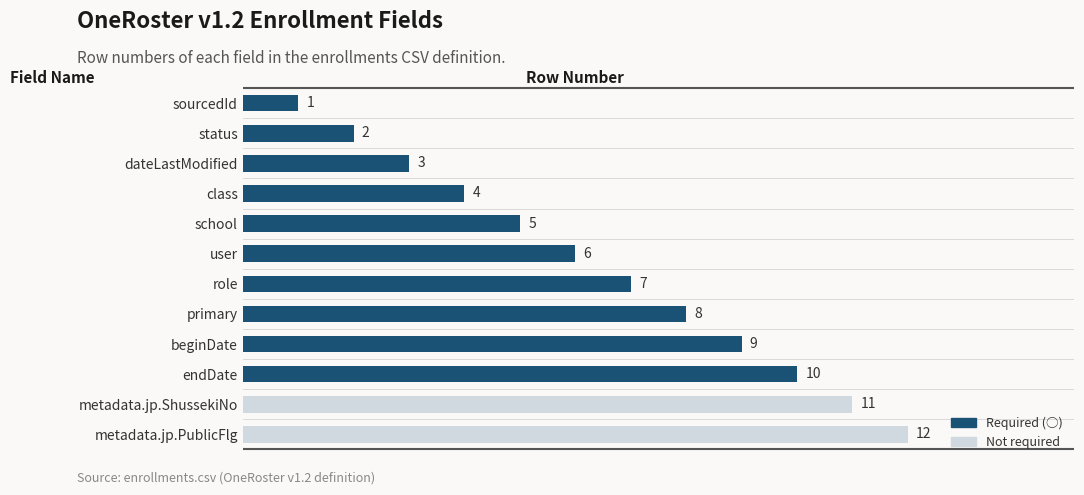

At which category does the chart reach its peak across all series?

metadata.jp.PublicFlg